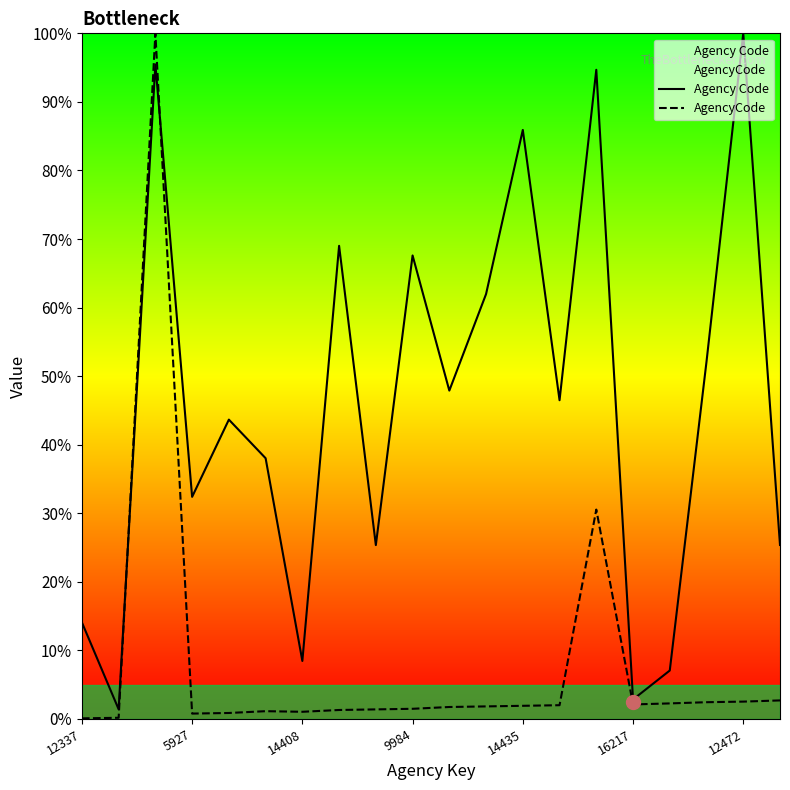

What is the maximum value for AgencyCode?

100.0